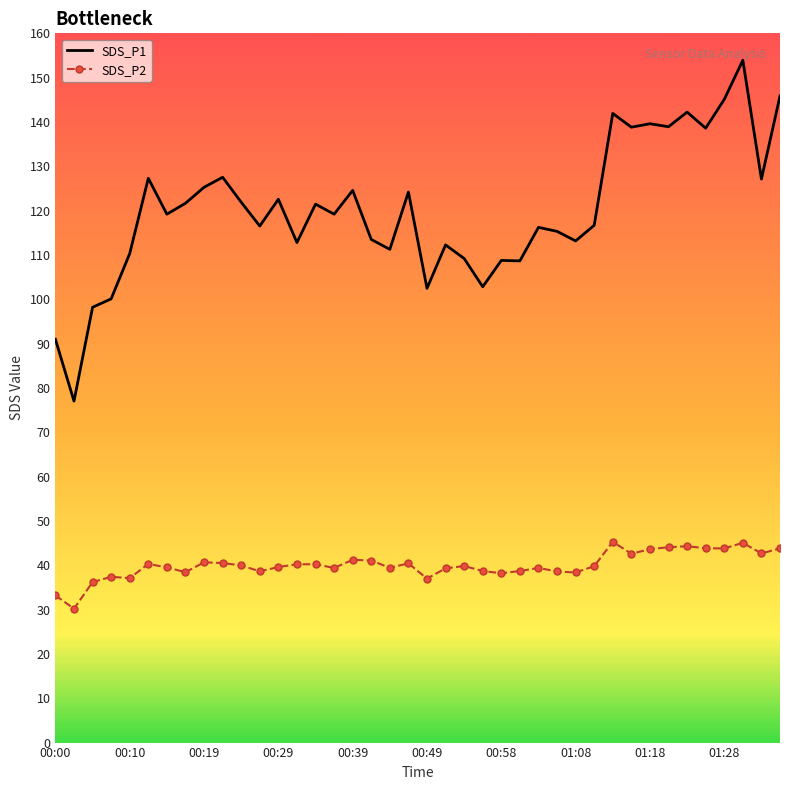

What is the difference between the maximum and minimum values in the SDS_P2 series?

15.1